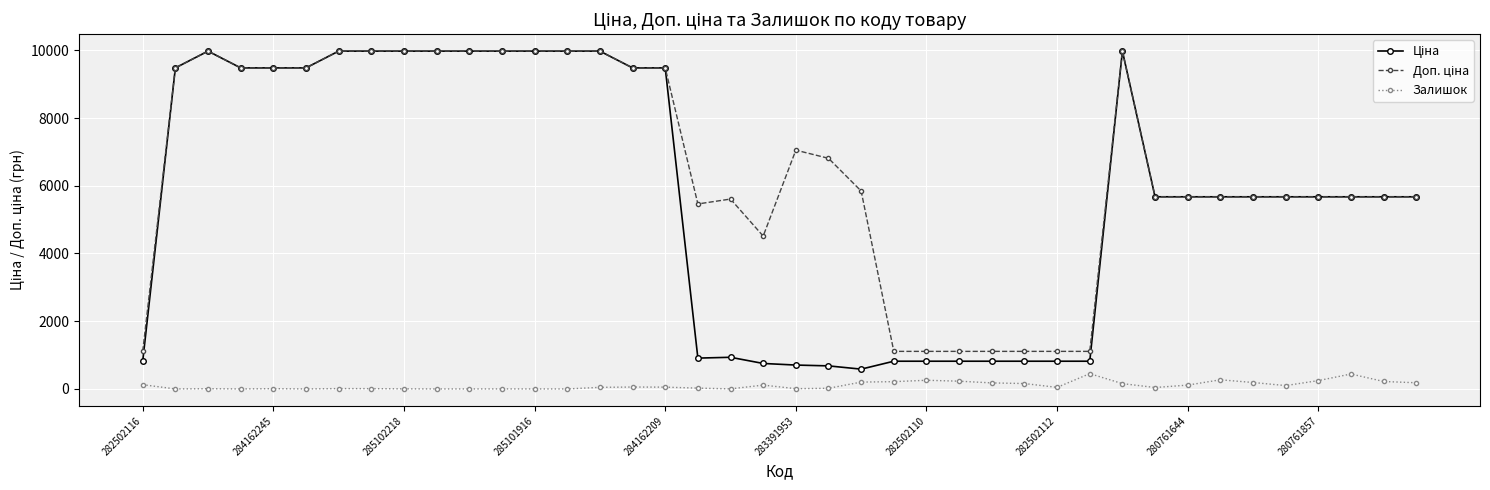

What is the greatest value displayed?

9975.0